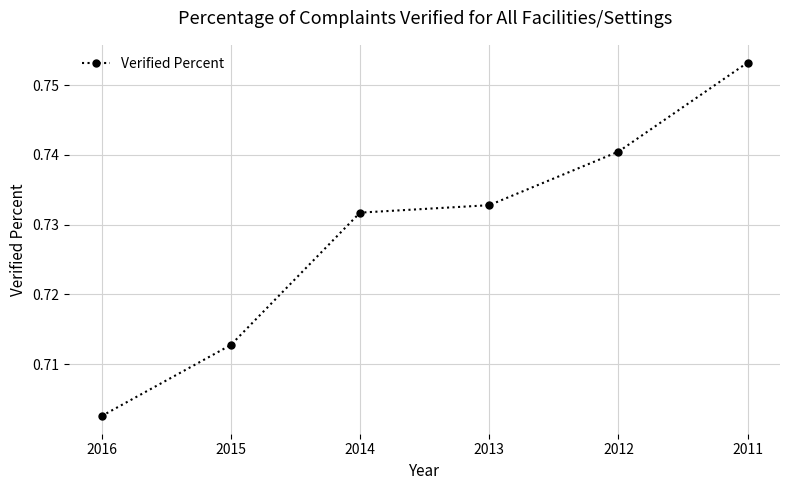

Does the chart have visible grid lines?

Yes